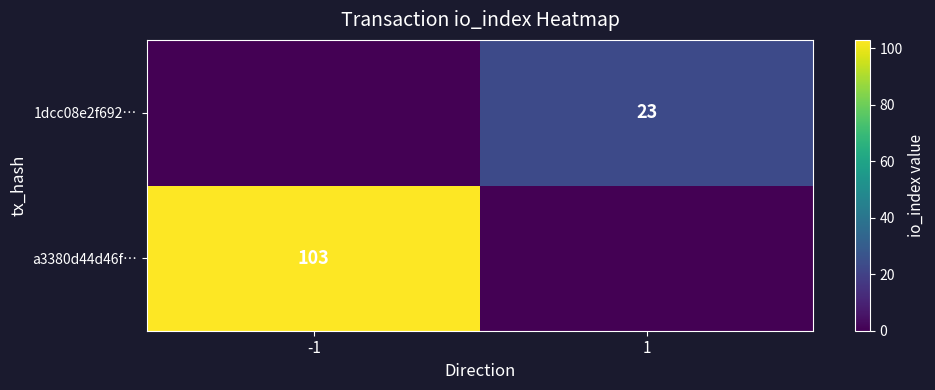

At which category is the sum across all series the highest?

-1